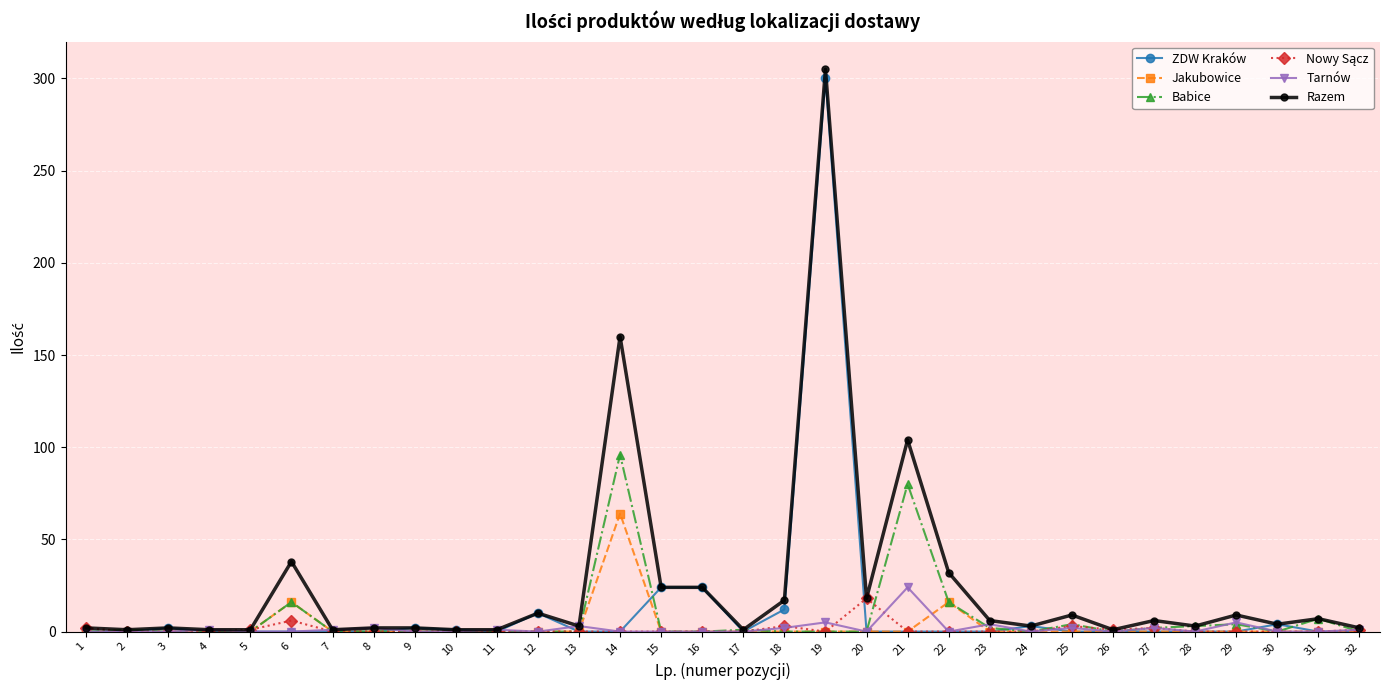

How many lines are shown in the chart?

6